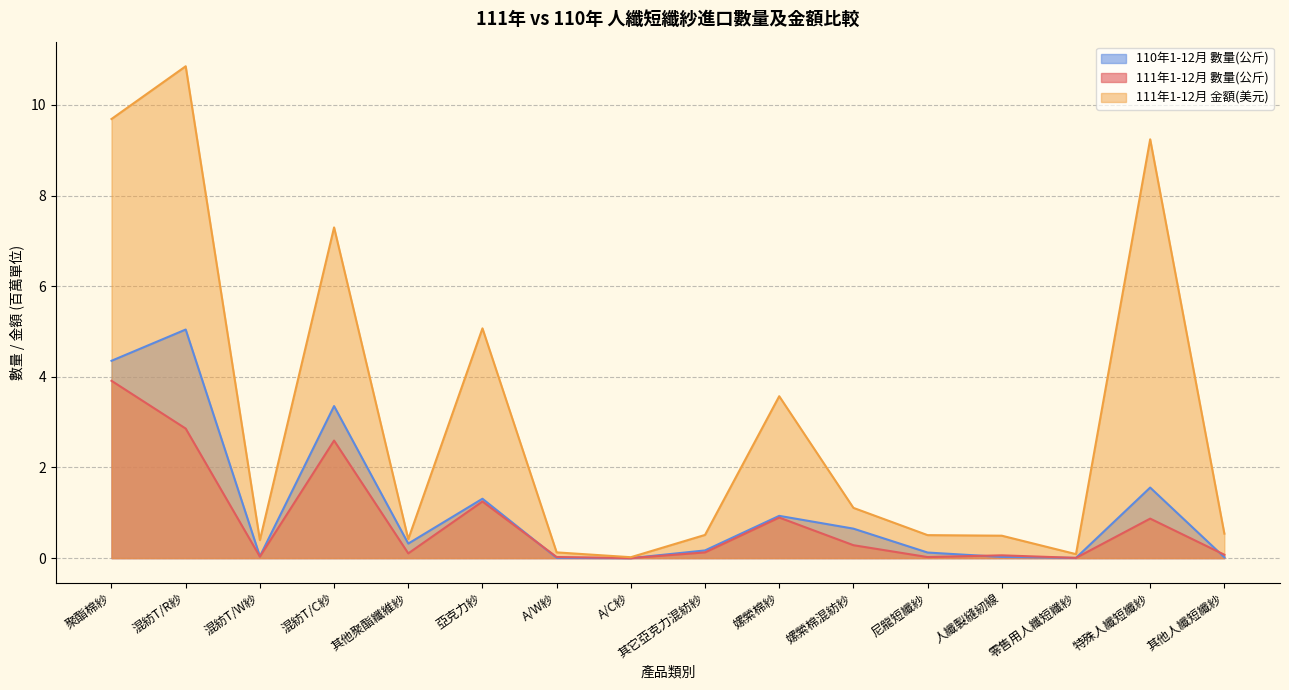

Reading left to right, what are all the values shown in this chart?

111年1-12月 數量(公斤): 聚酯棉紗=3.9	混紡T/R紗=2.9	混紡T/W紗=0.0	混紡T/C紗=2.6	其他聚酯纖維紗=0.1	亞克力紗=1.2	A/W紗=0.0	A/C紗=0.0	其它亞克力混紡紗=0.1	嫘縈棉紗=0.9	嫘縈棉混紡紗=0.3	尼龍短纖紗=0.0	人纖製縫紉線=0.1	零售用人纖短纖紗=0.0	特殊人纖短纖紗=0.9	其他人纖短纖紗=0.1
111年1-12月 金額(美元): 聚酯棉紗=9.7	混紡T/R紗=10.9	混紡T/W紗=0.4	混紡T/C紗=7.3	其他聚酯纖維紗=0.4	亞克力紗=5.1	A/W紗=0.1	A/C紗=0.0	其它亞克力混紡紗=0.5	嫘縈棉紗=3.6	嫘縈棉混紡紗=1.1	尼龍短纖紗=0.5	人纖製縫紉線=0.5	零售用人纖短纖紗=0.1	特殊人纖短纖紗=9.2	其他人纖短纖紗=0.5
110年1-12月 數量(公斤): 聚酯棉紗=4.4	混紡T/R紗=5.0	混紡T/W紗=0.0	混紡T/C紗=3.4	其他聚酯纖維紗=0.3	亞克力紗=1.3	A/W紗=0.0	A/C紗=0.0	其它亞克力混紡紗=0.2	嫘縈棉紗=0.9	嫘縈棉混紡紗=0.7	尼龍短纖紗=0.1	人纖製縫紉線=0.0	零售用人纖短纖紗=0.0	特殊人纖短纖紗=1.6	其他人纖短纖紗=0.0